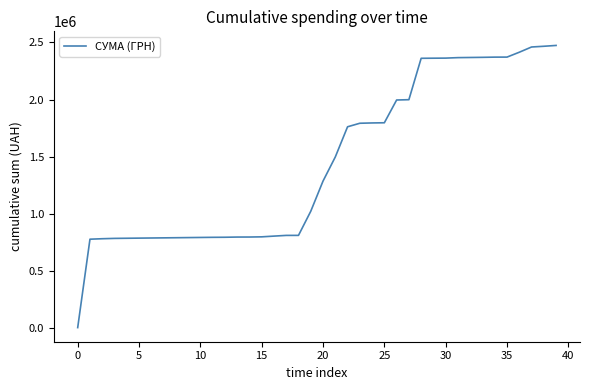

What is the maximum value shown in the chart?

2474108.3